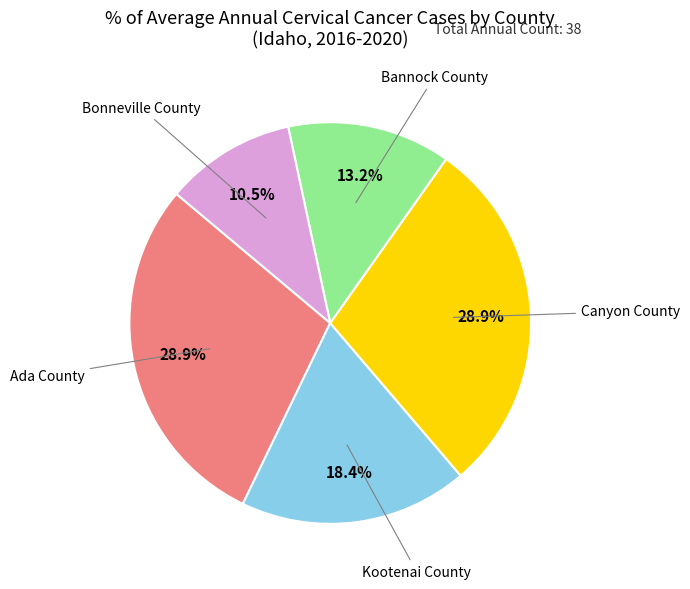

Does any single category account for the majority?

No